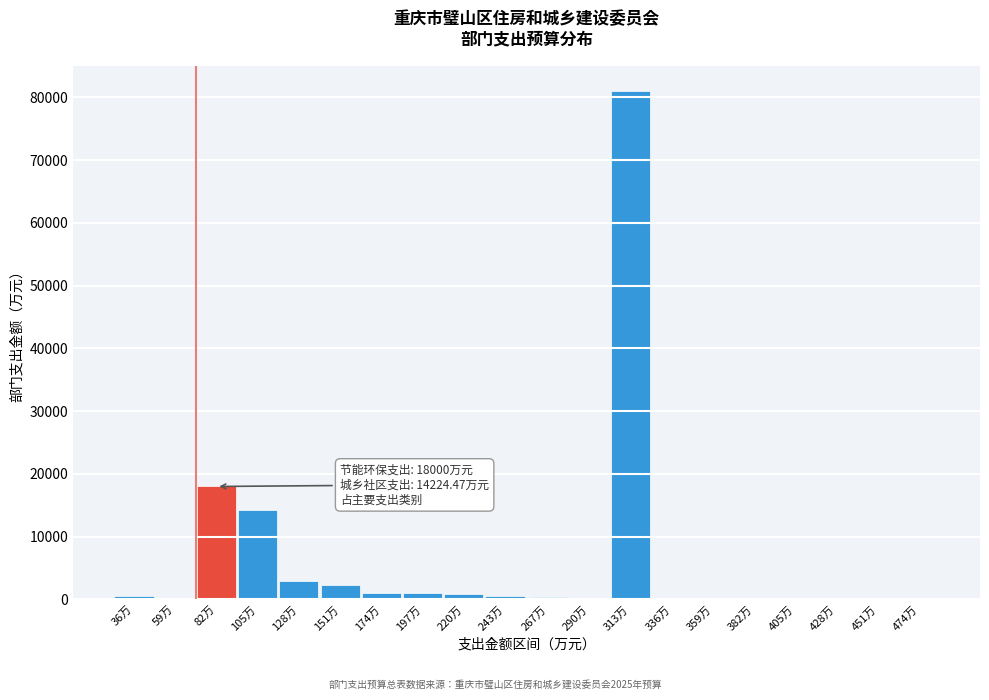

At which category does the chart reach its peak across all series?

313万